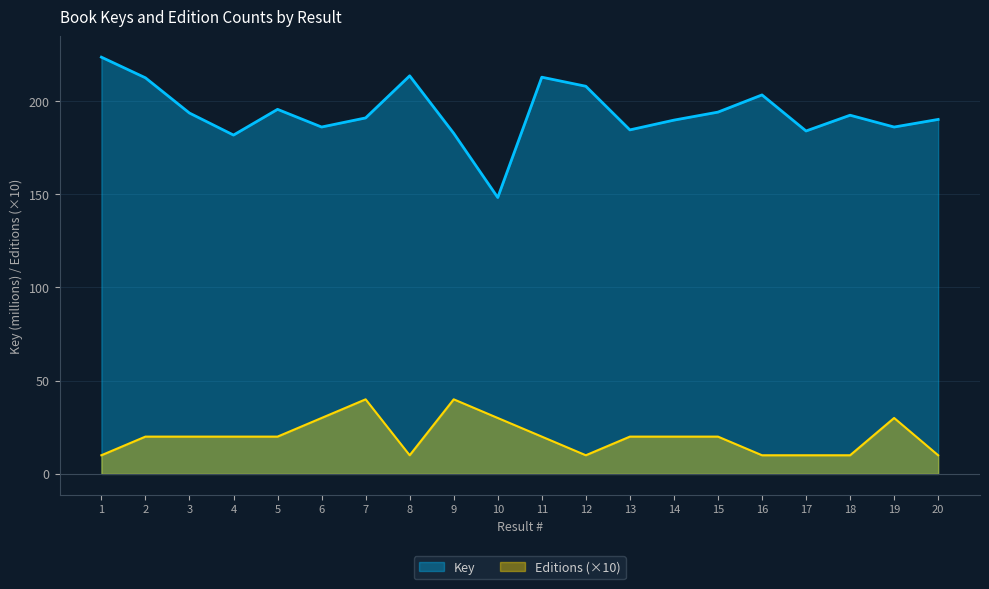

Reading right to left, list all the values displayed in this chart.

Key: 20=190.1	19=186.1	18=192.4	17=183.9	16=203.3	15=194.1	14=189.8	13=184.5	12=207.9	11=212.8	10=148.3	9=182.7	8=213.5	7=190.9	6=186.1	5=195.5	4=181.7	3=193.6	2=212.5	1=223.5
Editions: 20=10.0	19=30.0	18=10.0	17=10.0	16=10.0	15=20.0	14=20.0	13=20.0	12=10.0	11=20.0	10=30.0	9=40.0	8=10.0	7=40.0	6=30.0	5=20.0	4=20.0	3=20.0	2=20.0	1=10.0